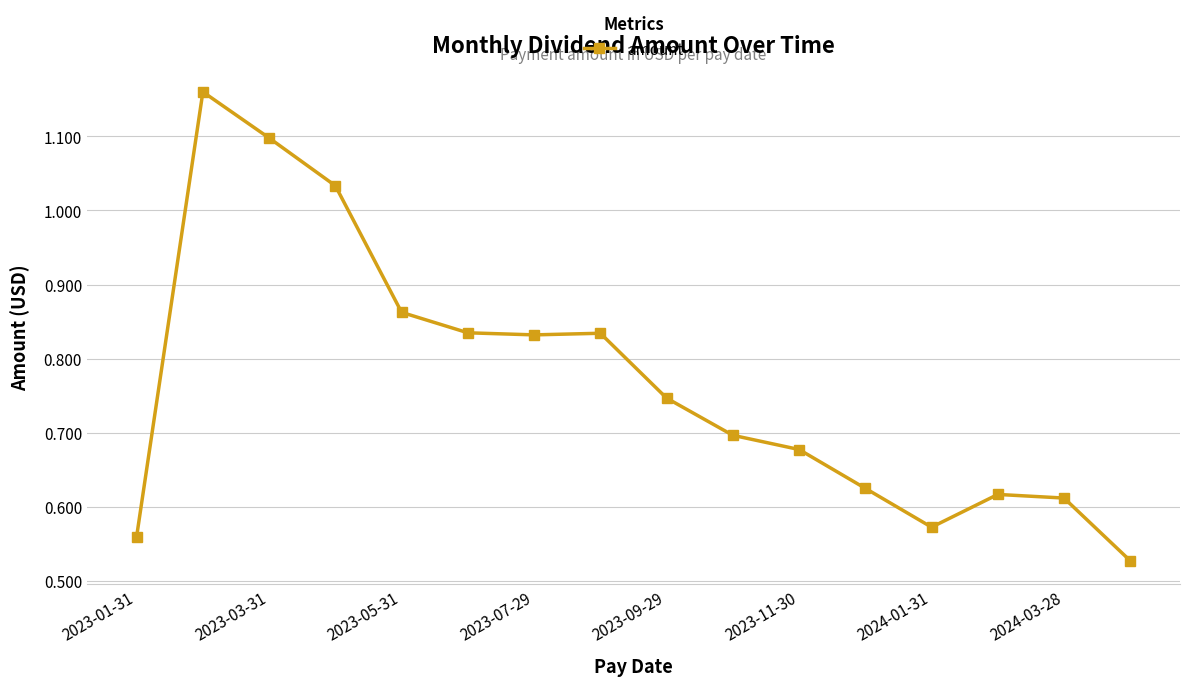

How many interior local peaks (higher than both neighbors) does the data have?

3